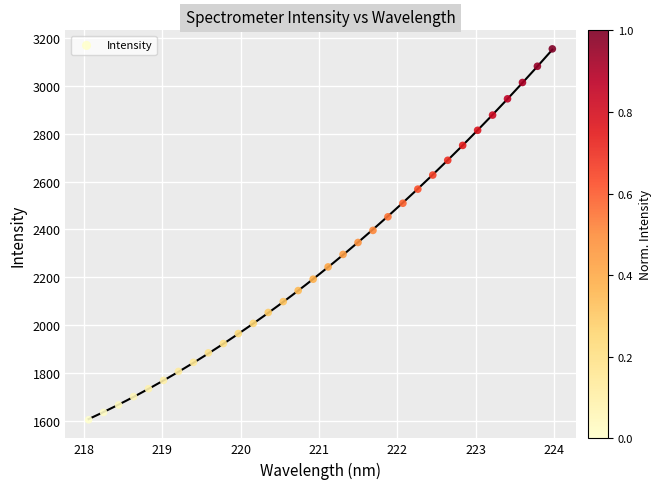

What is the range of Y values (max minus min)?

1550.9